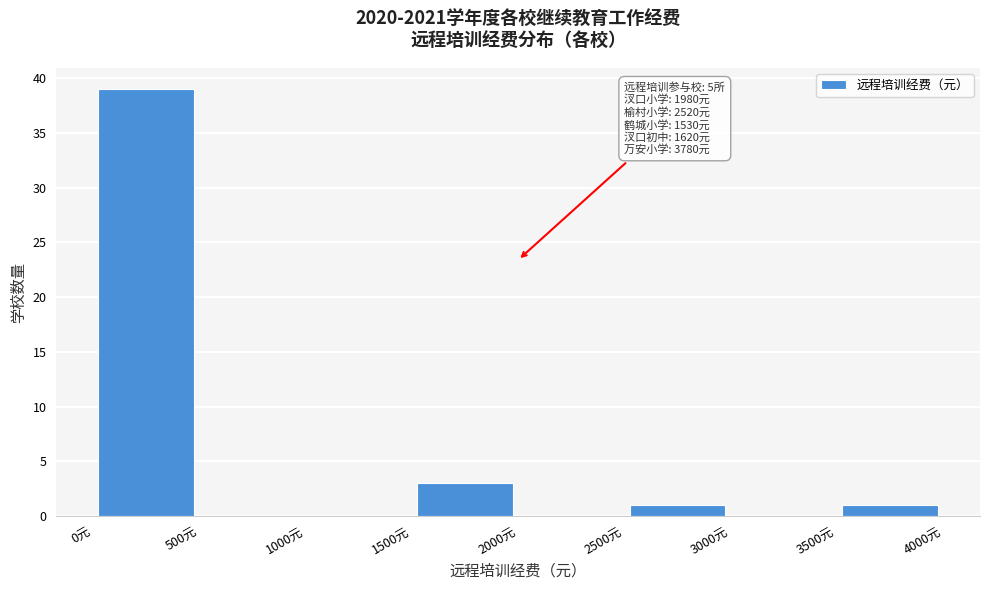

Which range on the x-axis has the tallest bar?

0 to 500